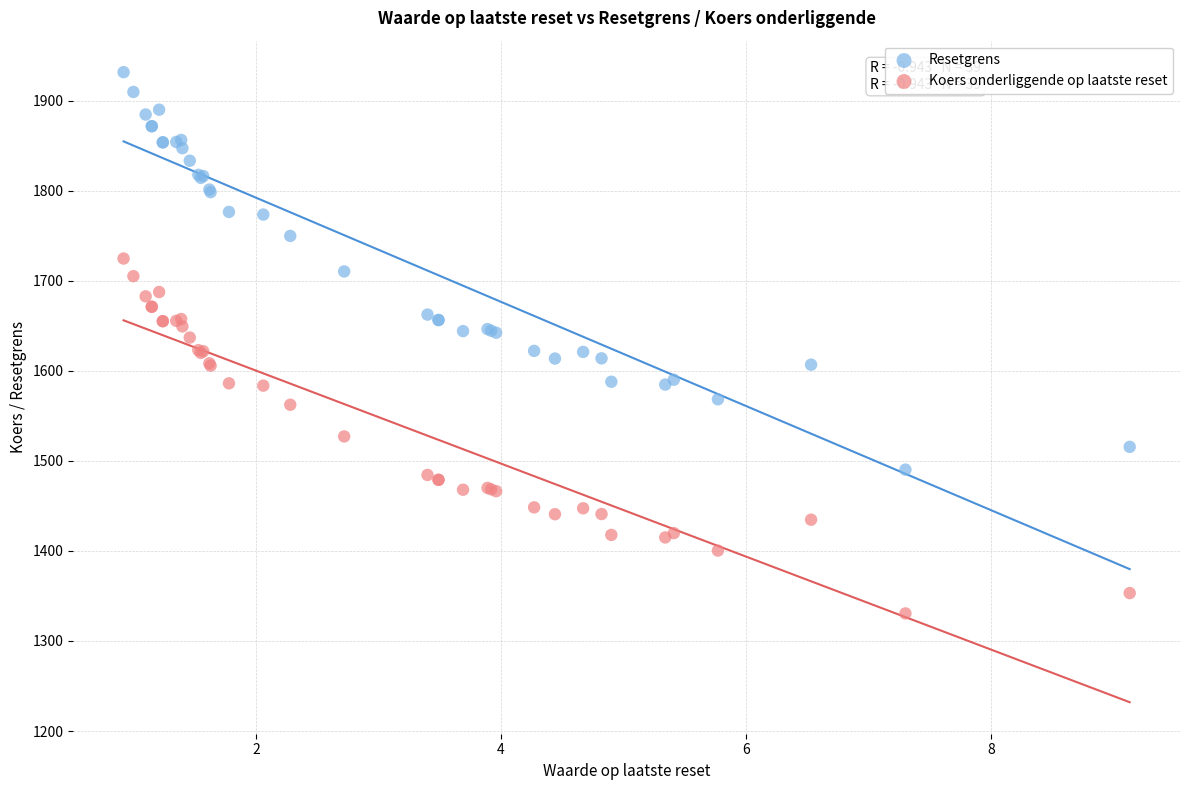

Which series reaches the maximum Y coordinate?

Resetgrens